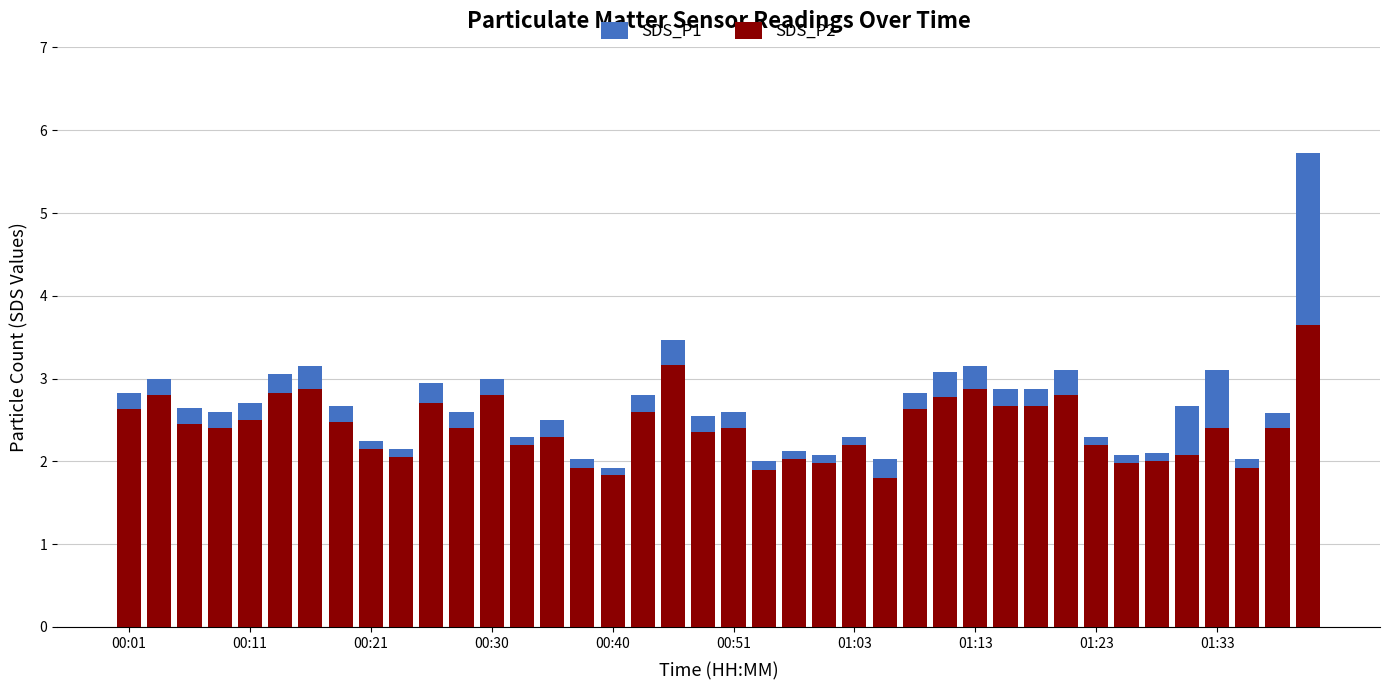

Which category has the highest value across all series?

39